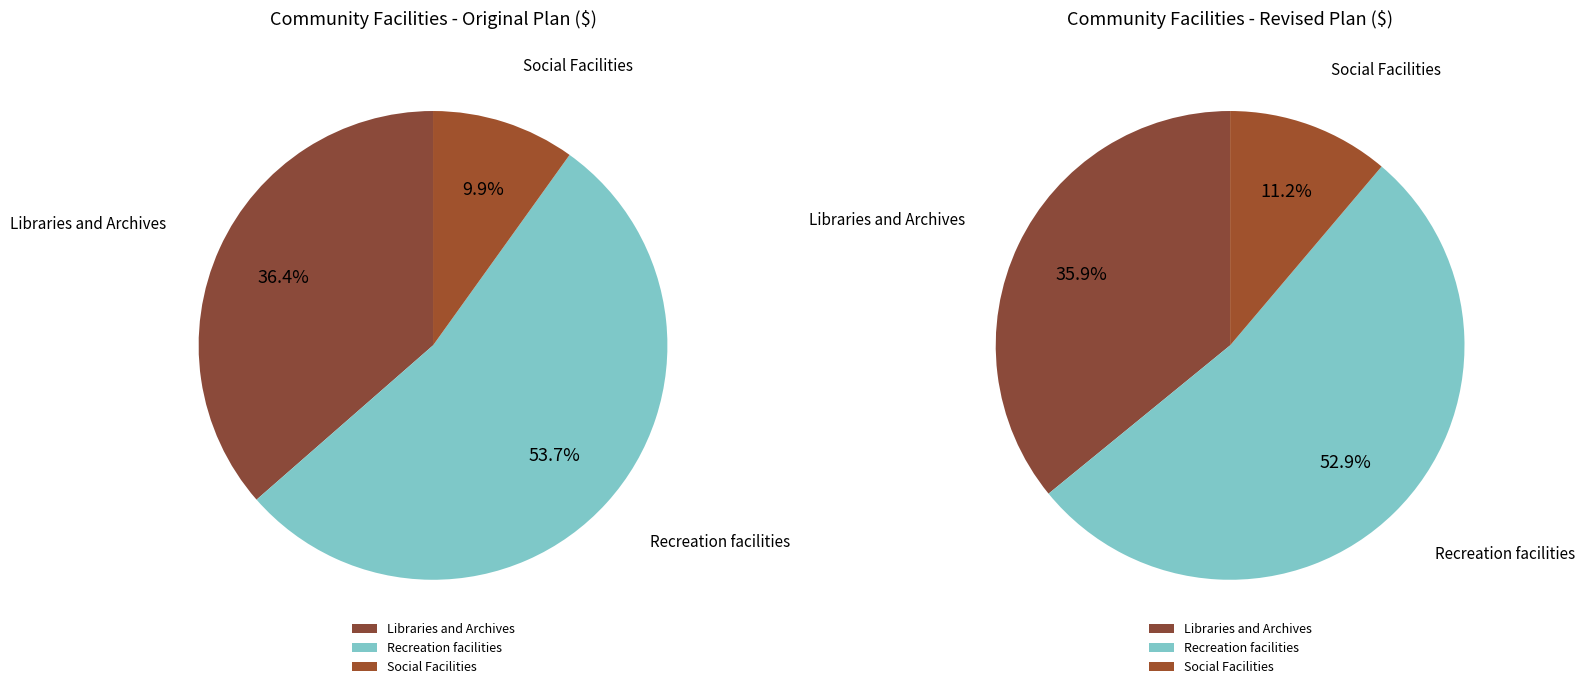

Which has a higher value, Recreation facilities or Libraries and Archives?

Recreation facilities